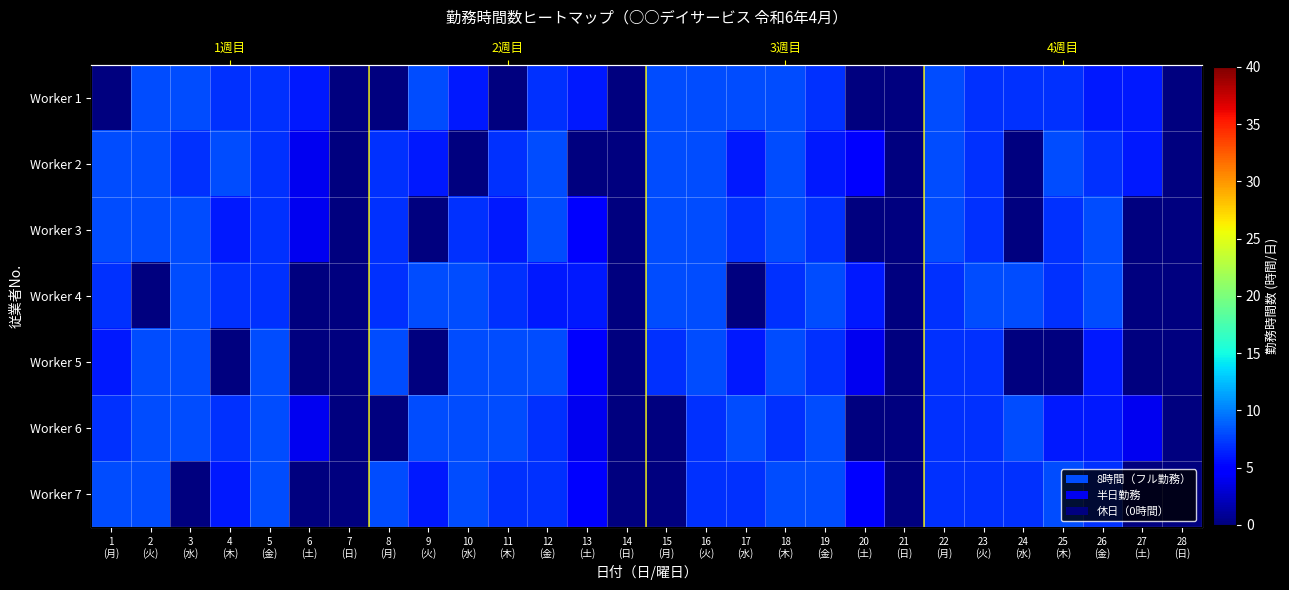

What is the average value of the Worker 2 series?

5